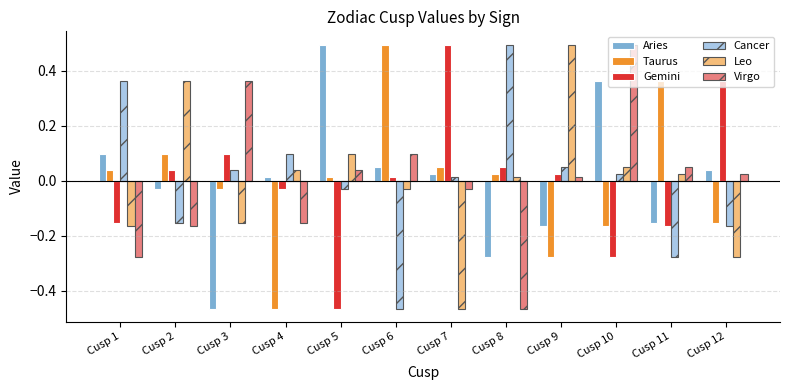

What is the maximum value for Aries?

0.5